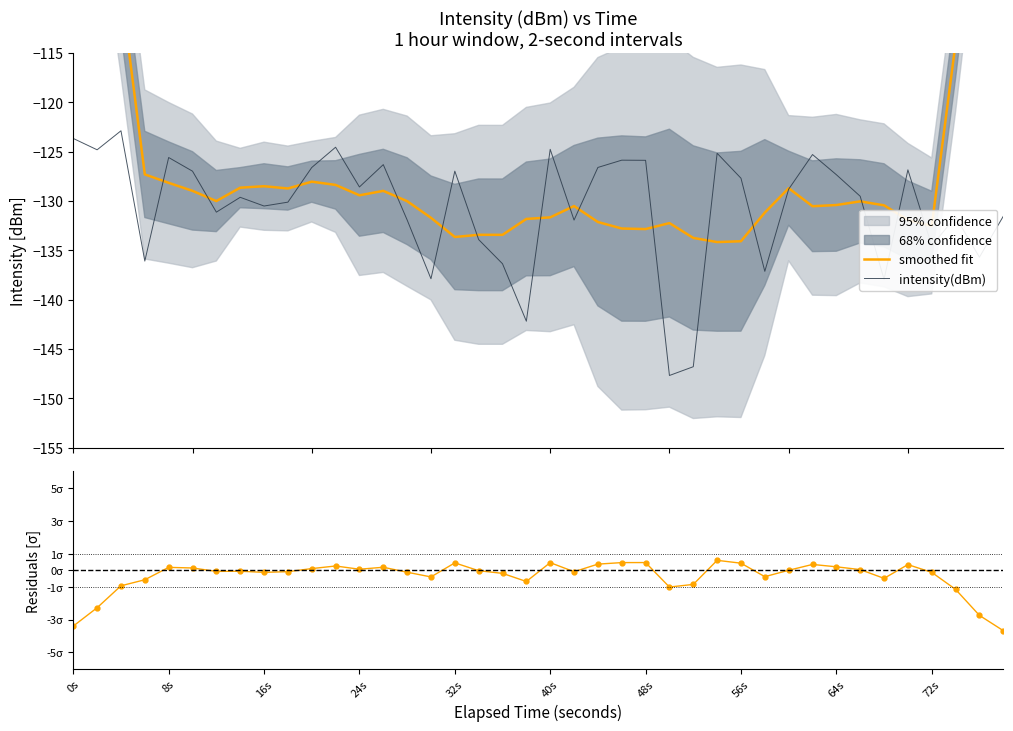

What is the lowest value of the intensity(dBm) series?

-147.7